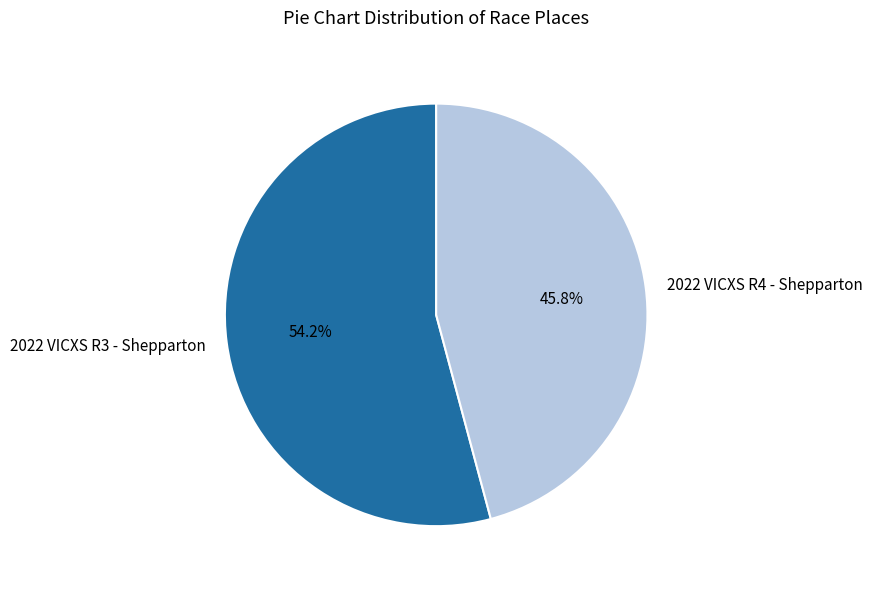

Is 2022 VICXS R4 - Shepparton the majority of the pie?

No